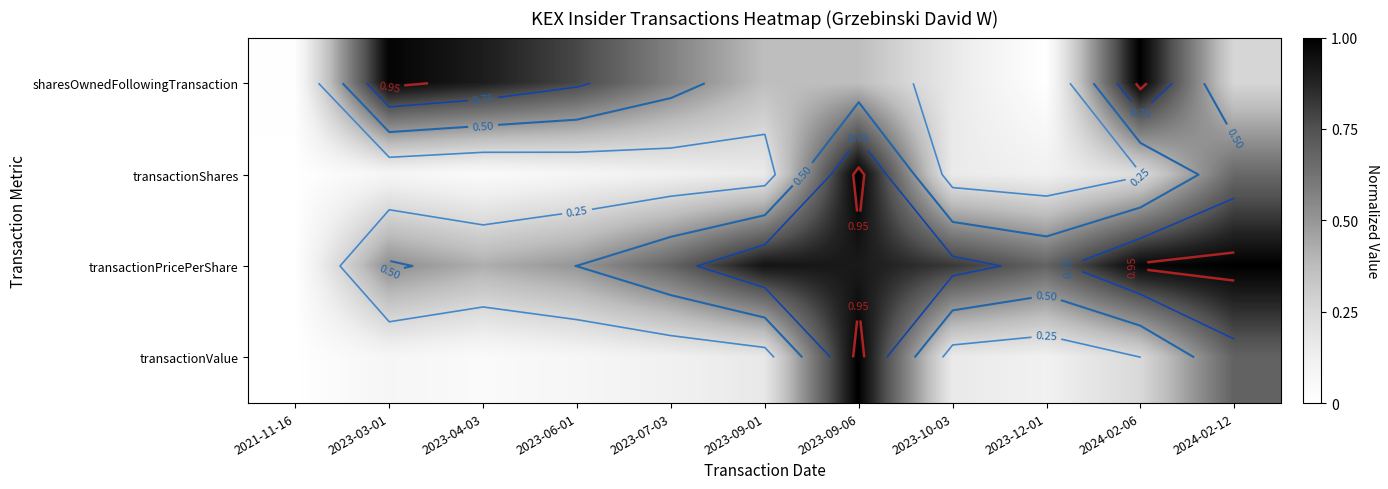

List the labels in order of transactionPricePerShare value, smallest first.

2021-11-16, 2023-04-03, 2023-06-01, 2023-03-01, 2023-07-03, 2023-12-01, 2023-10-03, 2023-09-06, 2023-09-01, 2024-02-06, 2024-02-12